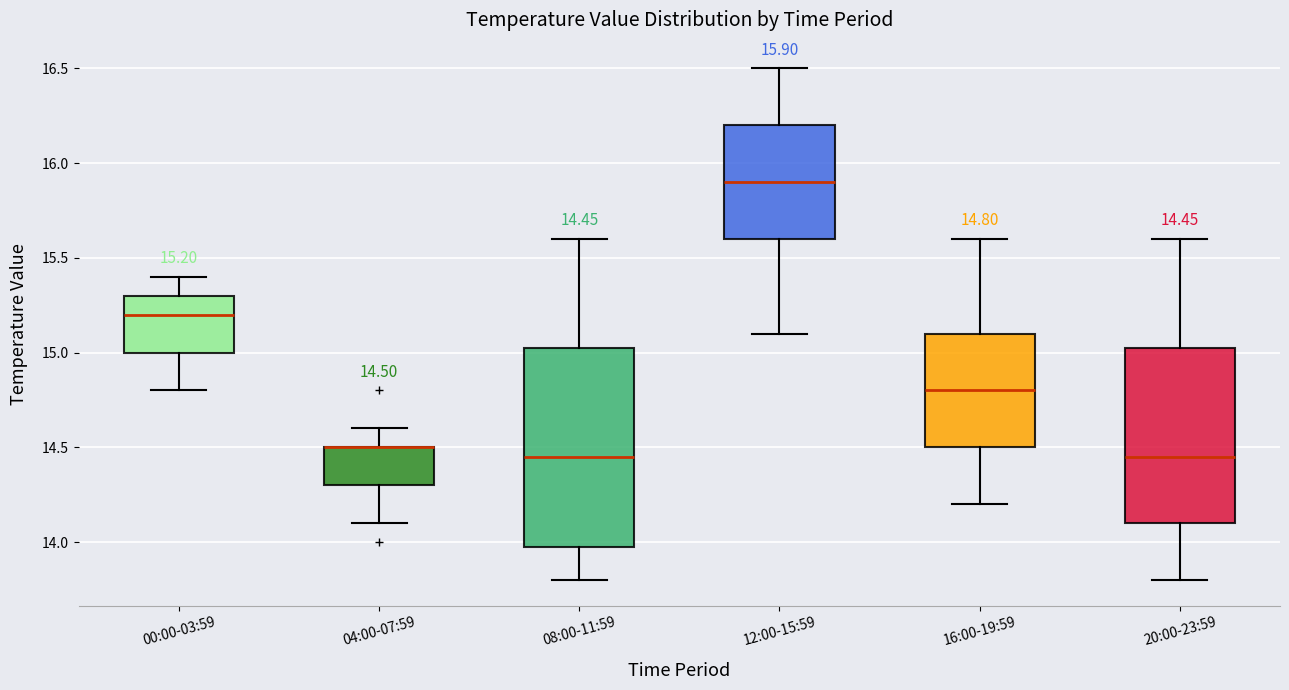

Which box is the tallest, from its lower edge to its upper edge?

08:00-11:59